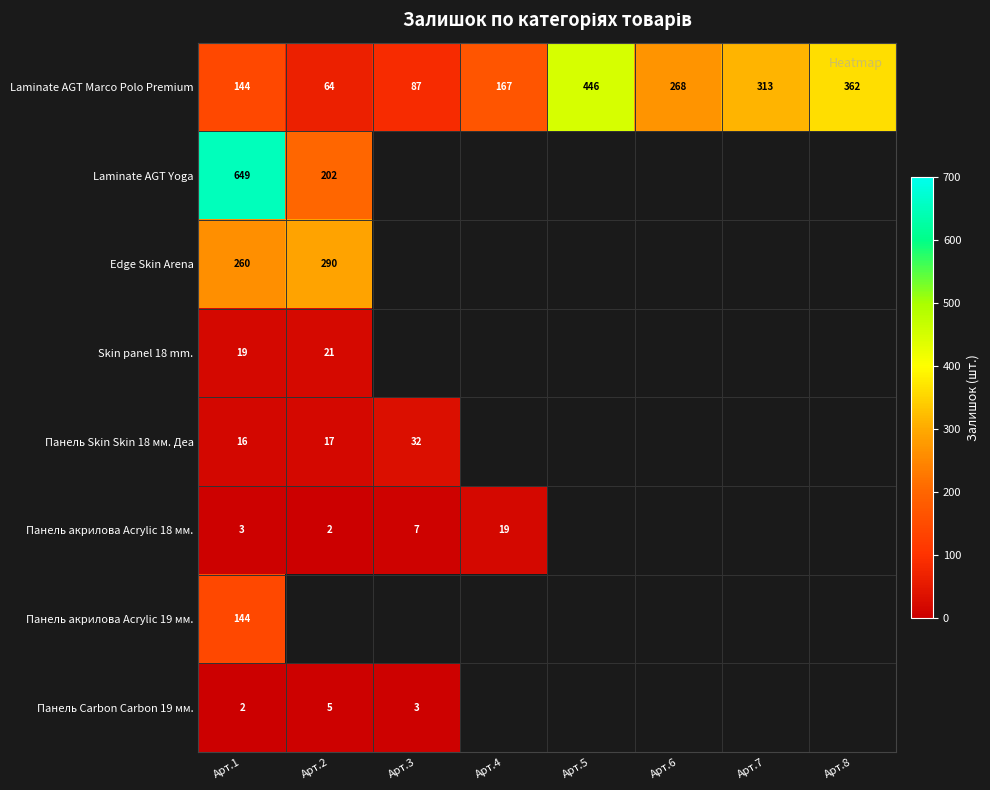

What is the smallest value displayed?

2.0